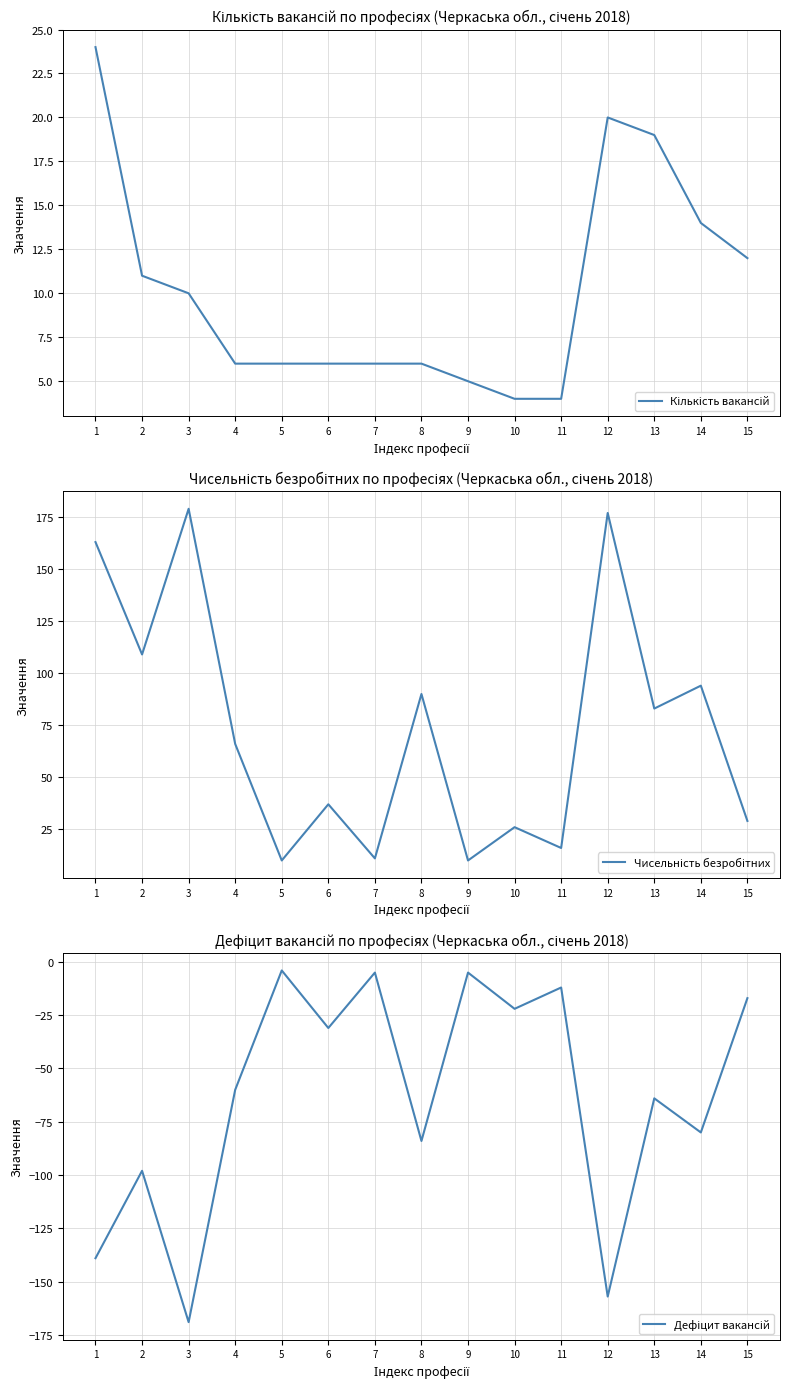

True or false: Чисельність безробітних and Дефіцит вакансій intersect in this chart.

False